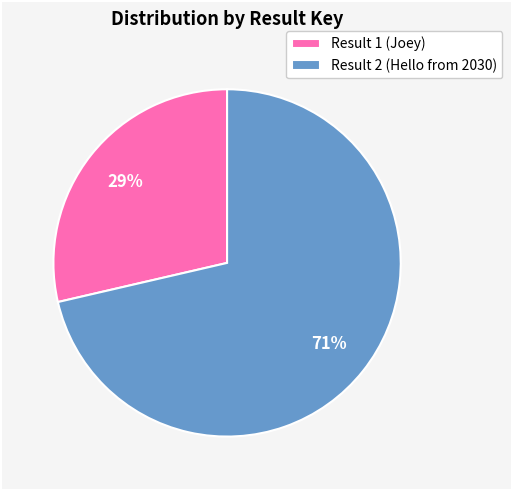

To the nearest percent, what percentage of the pie is Result 1 (Joey)?

29%